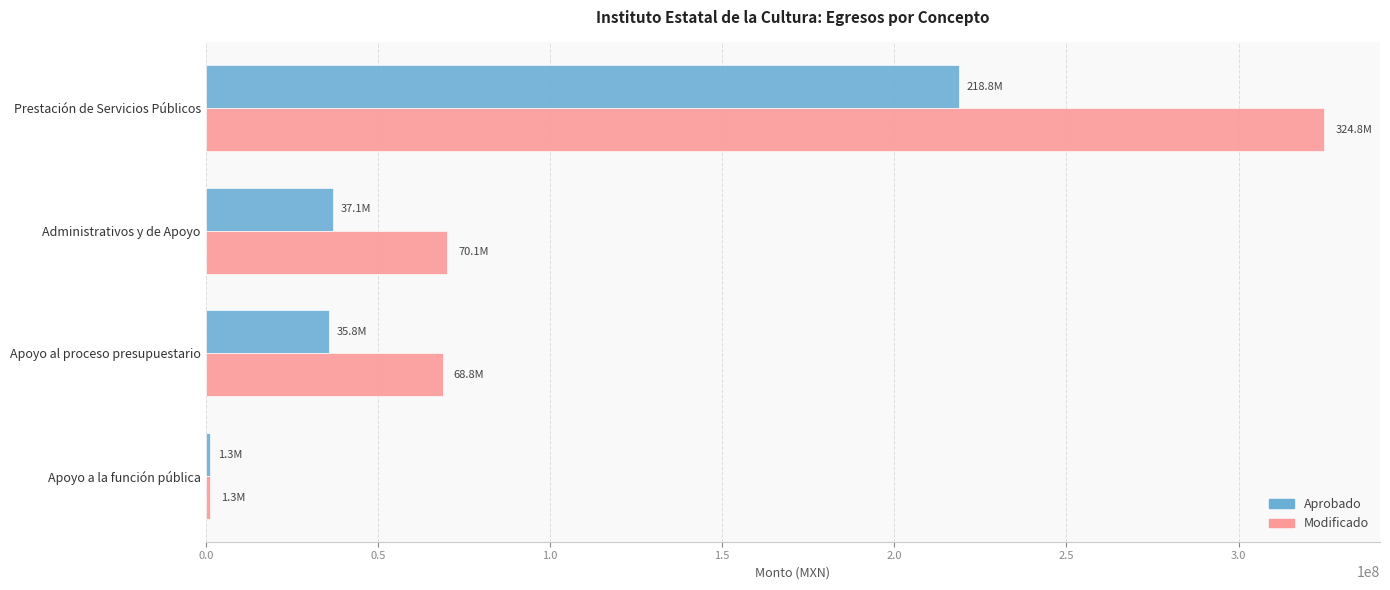

At which category does the chart reach its peak across all series?

Prestación de Servicios Públicos